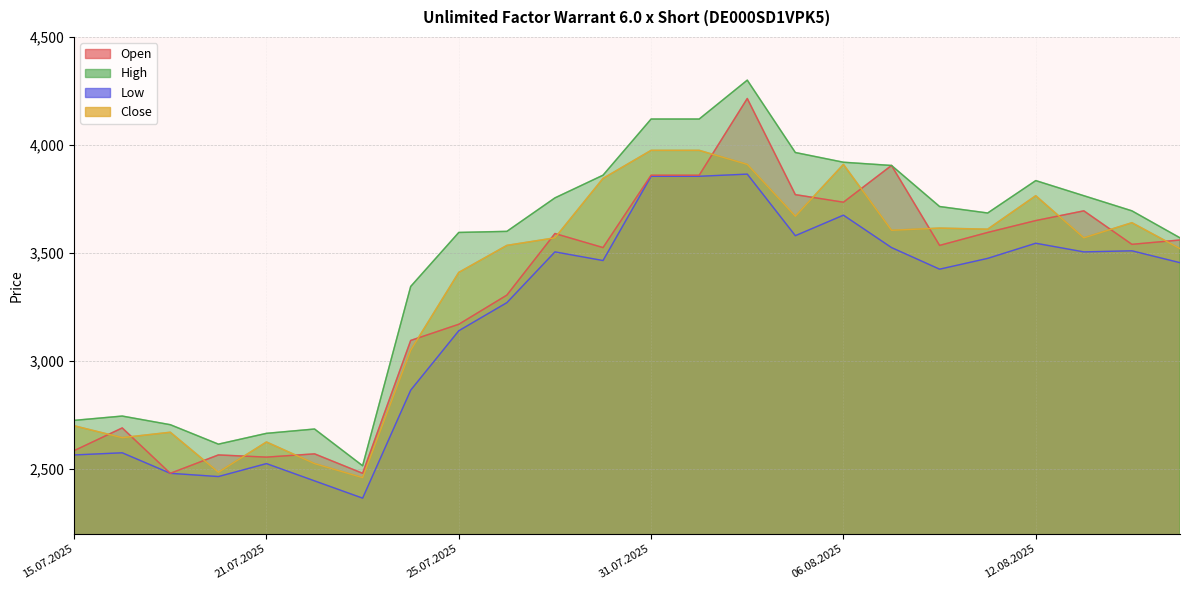

What value does the Close series have at 07.08.2025, to the nearest 100?

3600